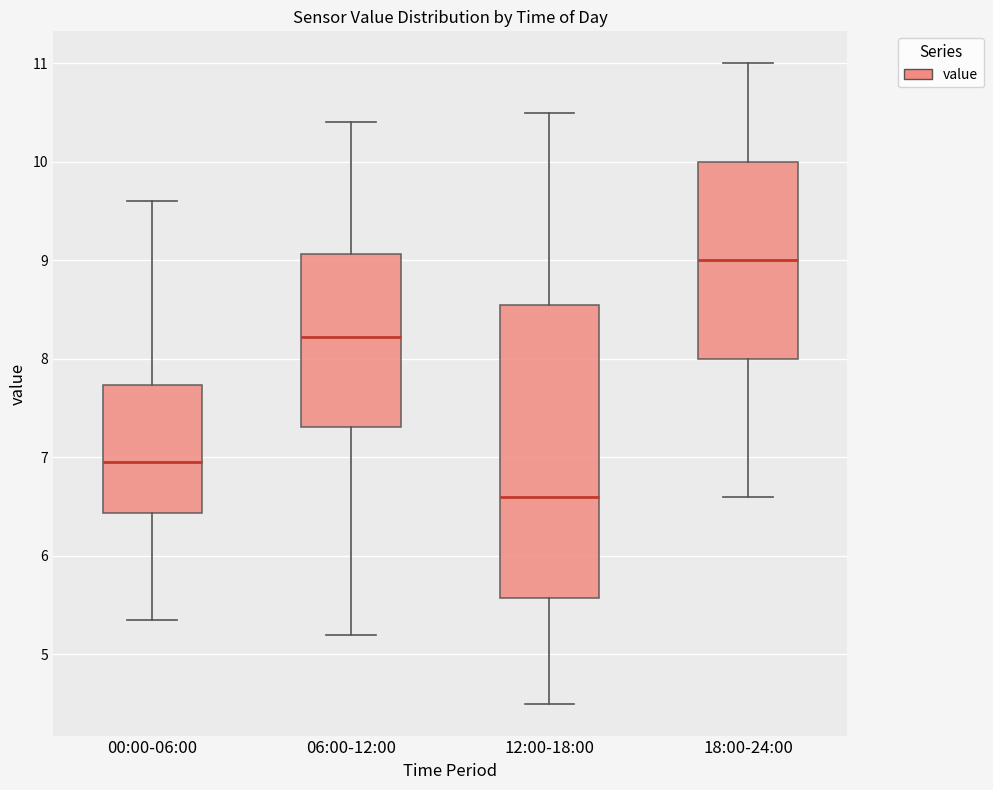

Which box's median line is the highest?

18:00-24:00